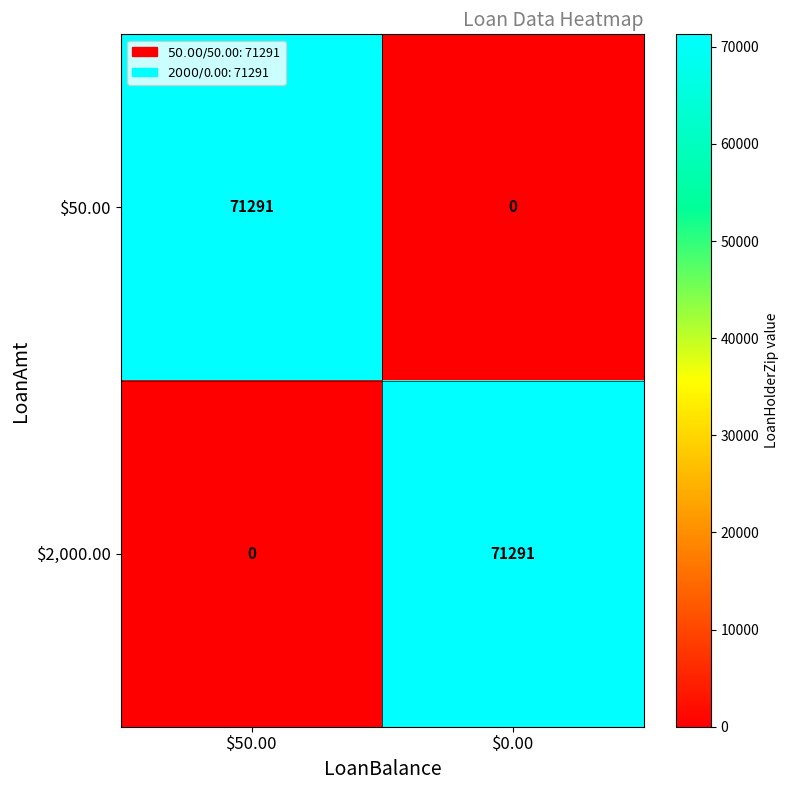

What is the difference between the highest and lowest values at $50.00?

71291